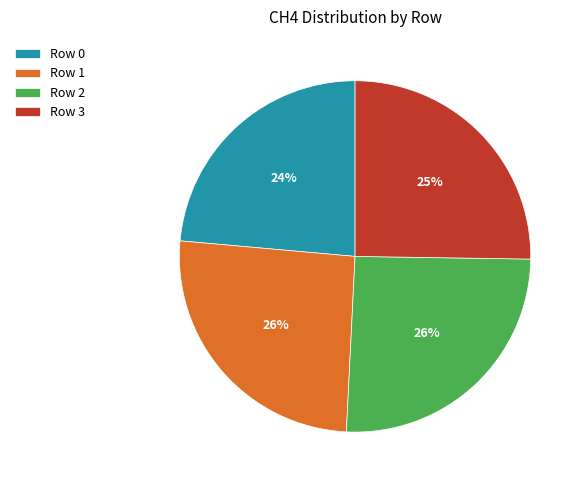

Is there a majority slice in this chart?

No